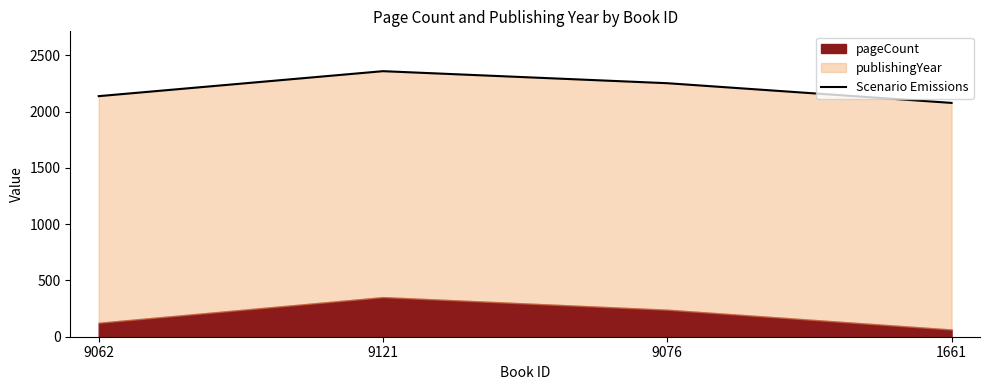

The chart shows a value of 2078 at 1661. True or false?

True